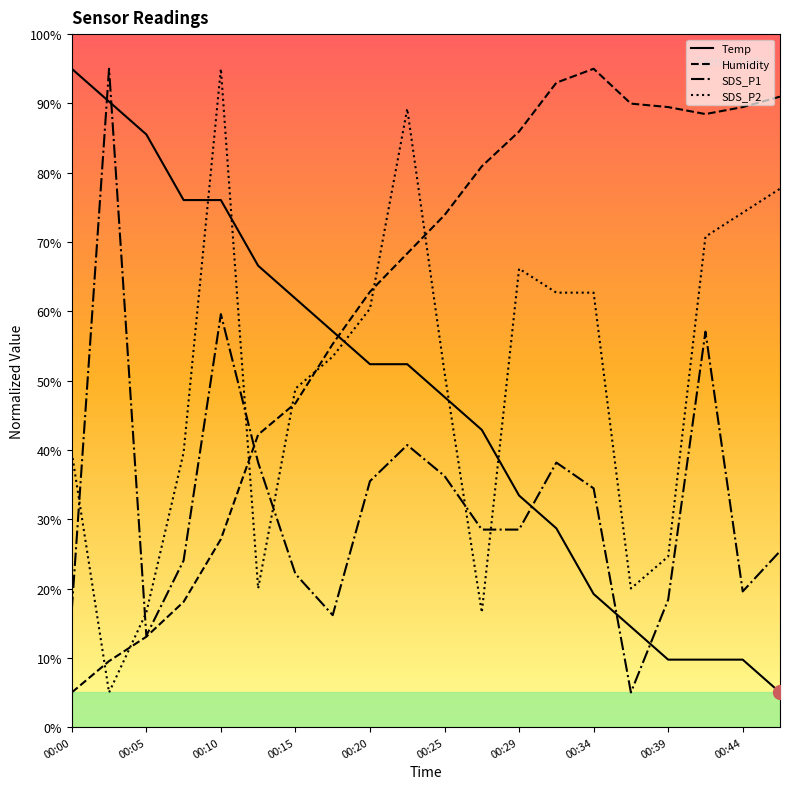

True or false: Temp and SDS_P2 cross at least once.

True